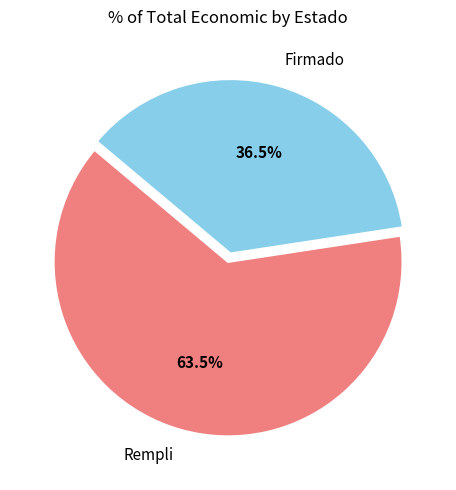

The Firmado slice represents 1% of the pie. True or false?

False